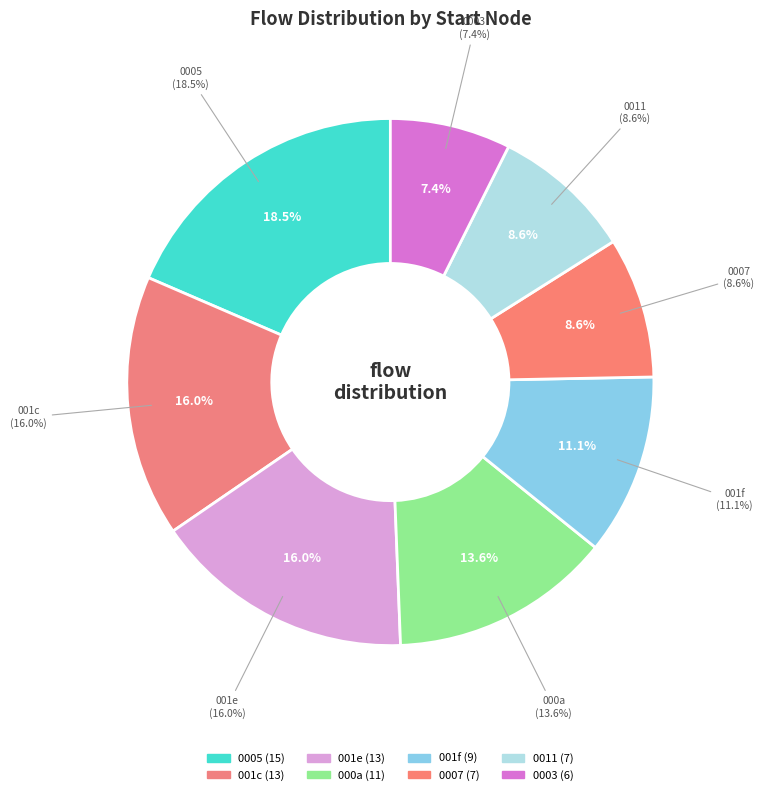

Is the sum of 6 and 9 greater than half?

No